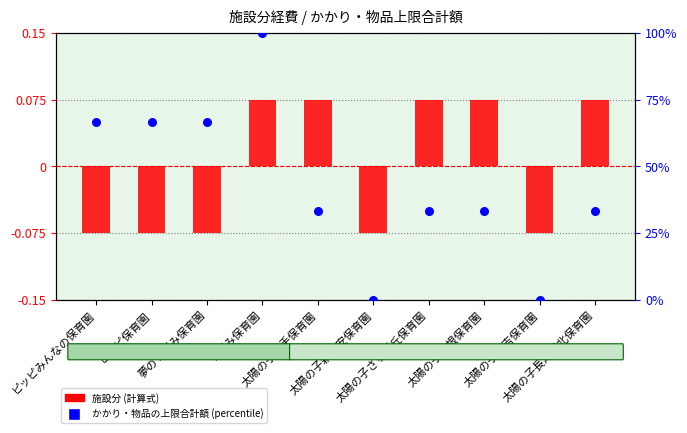

What is the total value across all series at 太陽の子日吉保育園?

-0.1